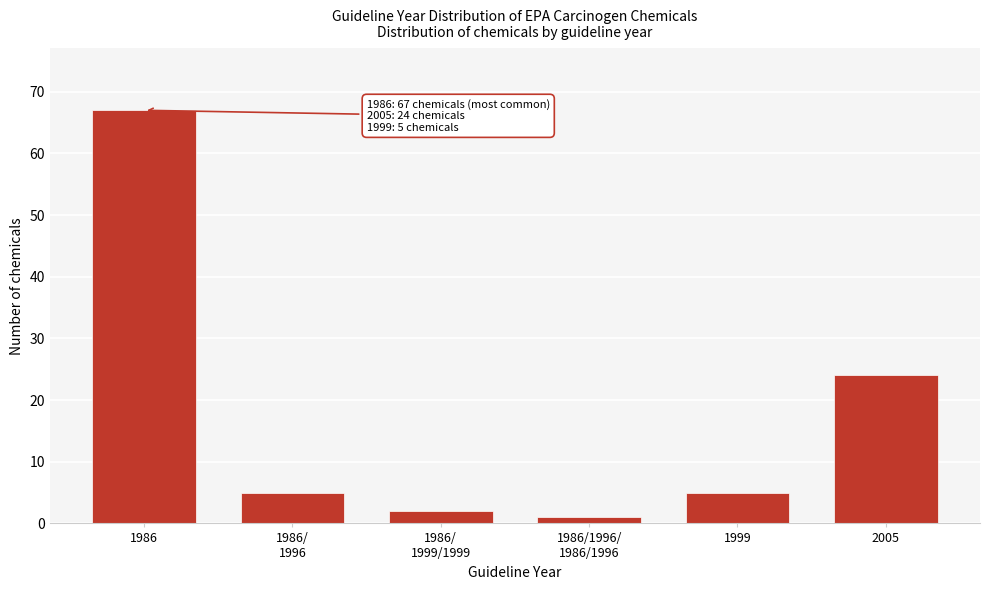

Reading left to right, transcribe all the data shown in this chart.

67	5	2	1	5	24